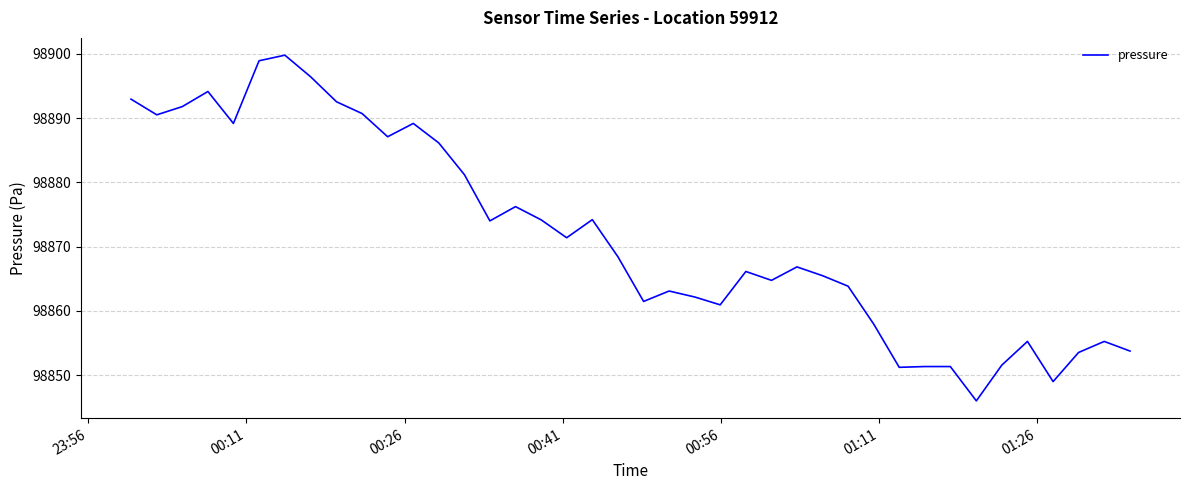

What is the difference between the maximum and minimum values?

53.8